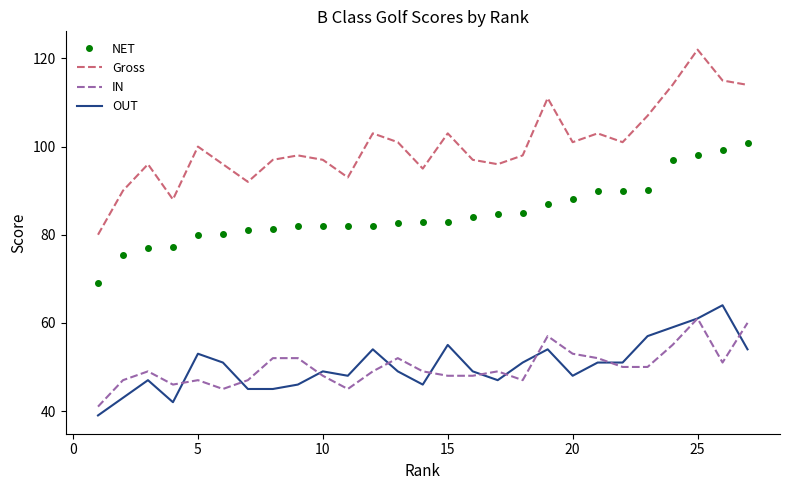

What is the lowest value of the Gross series?

80.0